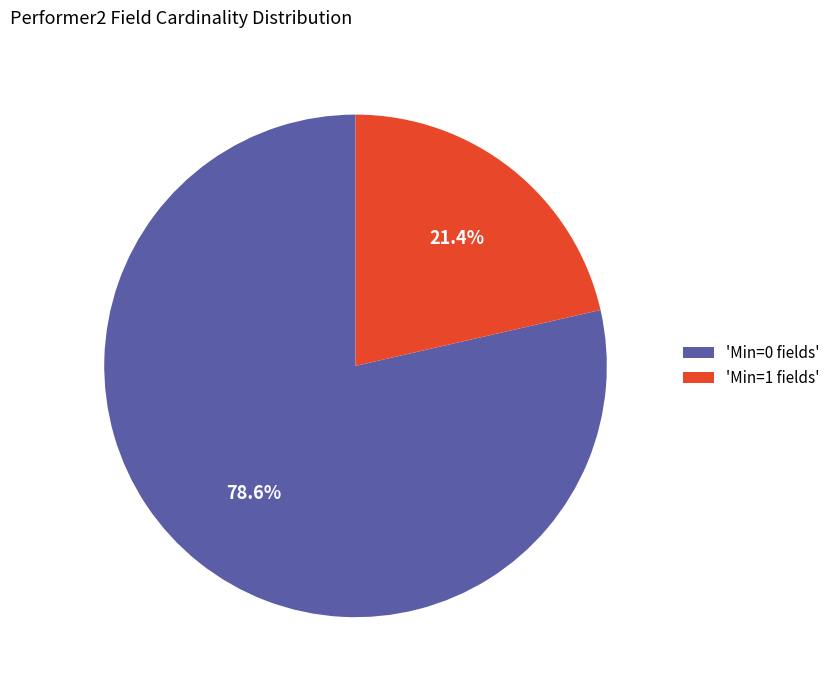

Which category has the biggest portion of the pie?

'Min=0 fields'